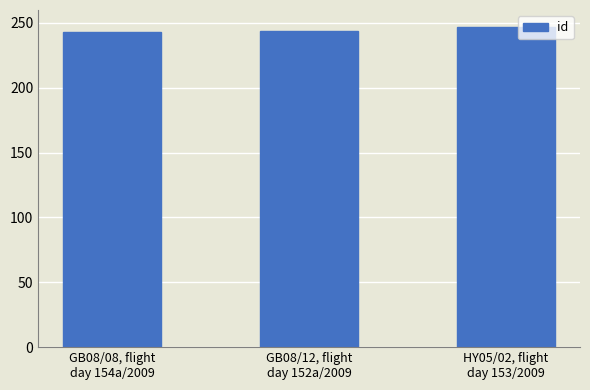

What is the maximum value shown in the chart?

247